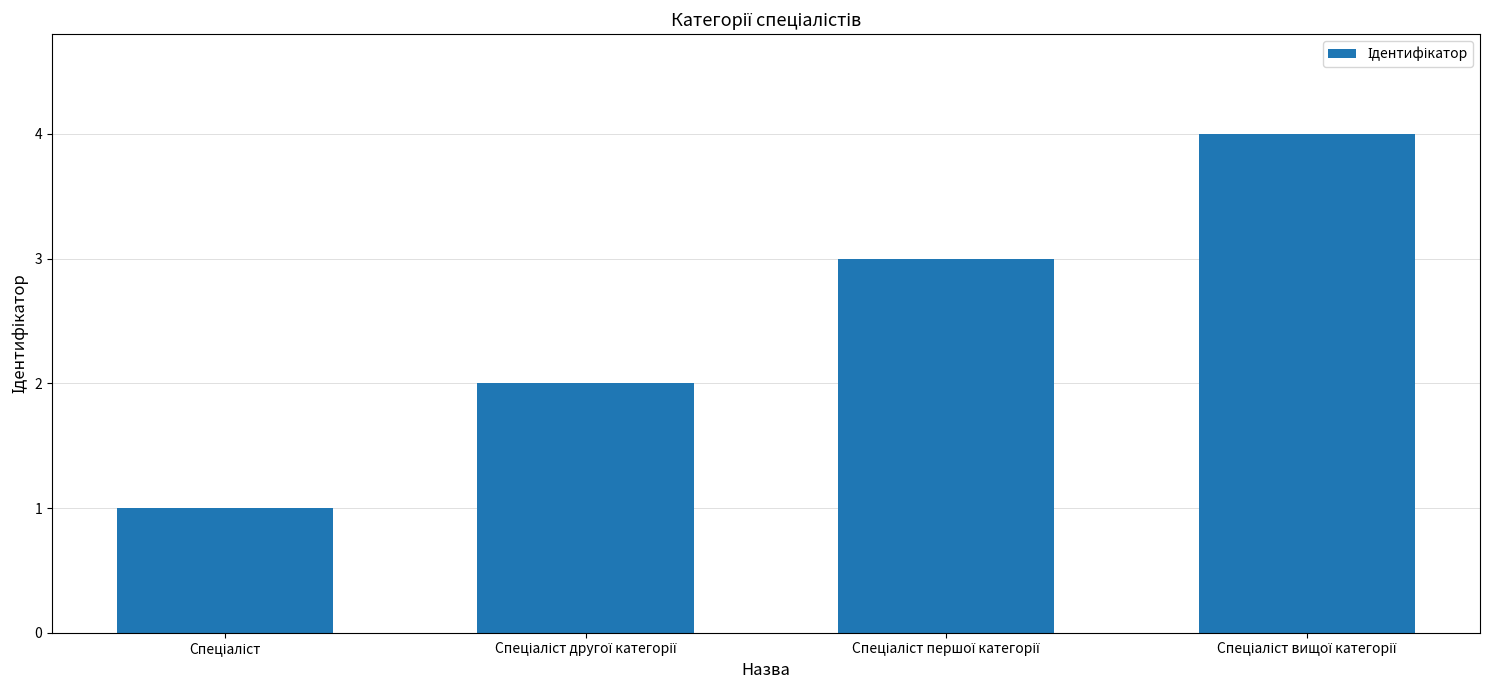

What is the maximum value shown in the chart?

4